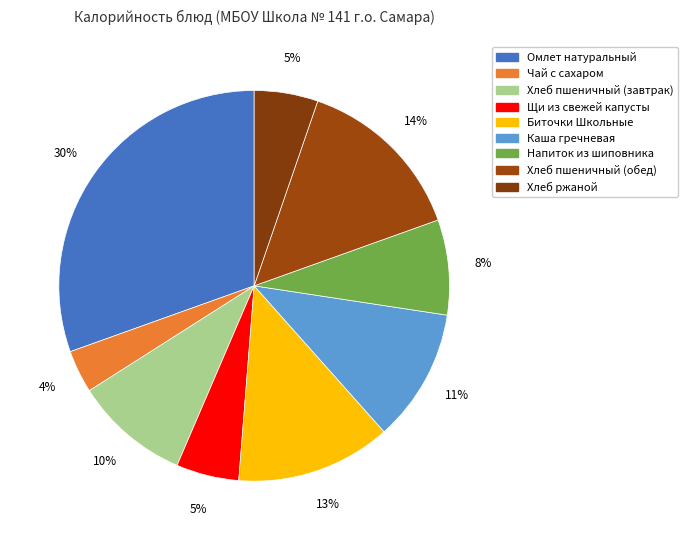

The Щи из свежей капусты slice represents 19% of the pie. True or false?

False